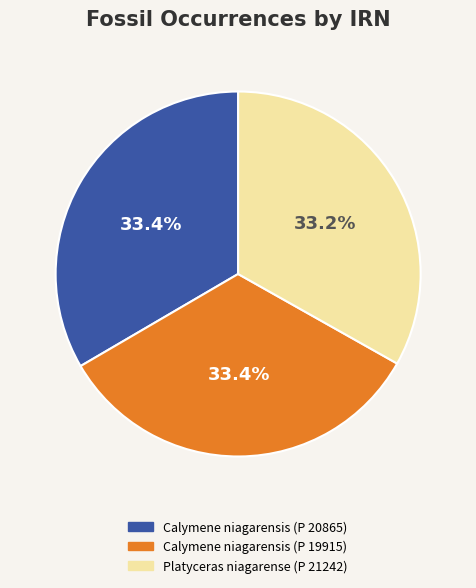

Does any single category account for the majority?

No